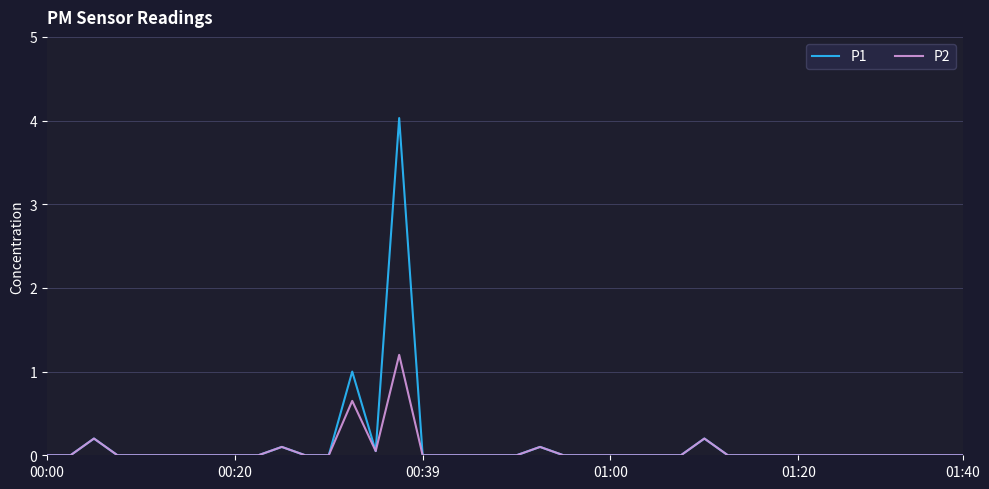

At how many categories does at least one series exceed 3?

1